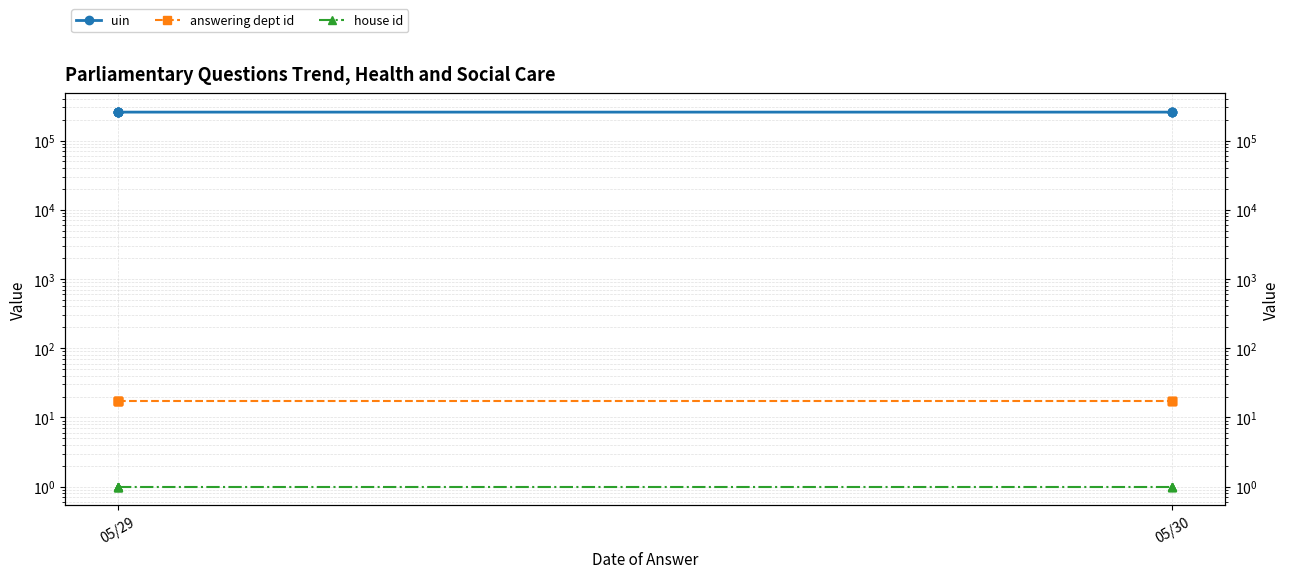

Which series has the widest spread of values?

uin